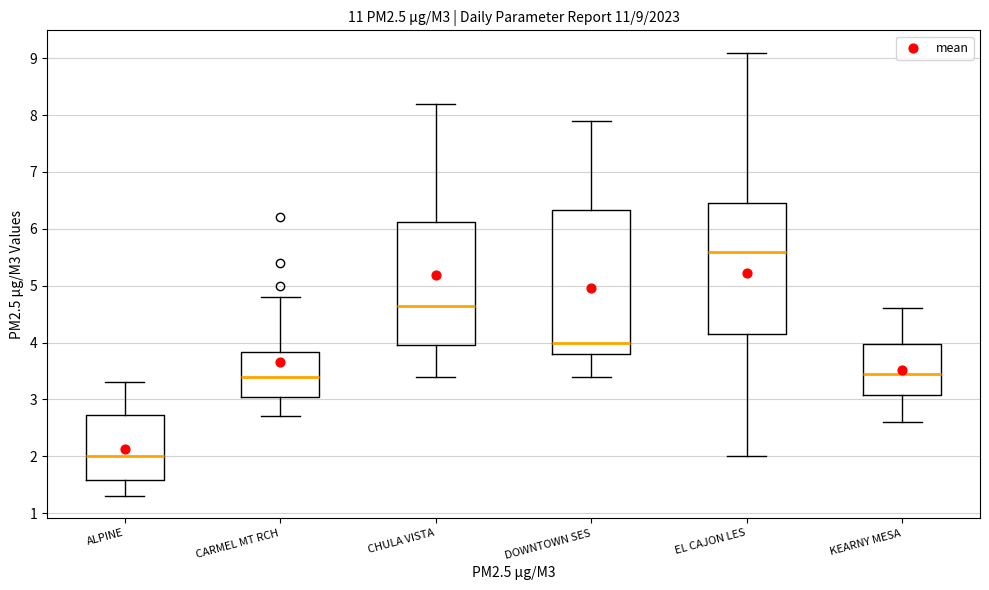

Comparing the boxes themselves (not the whiskers), which one is the tallest?

DOWNTOWN SES